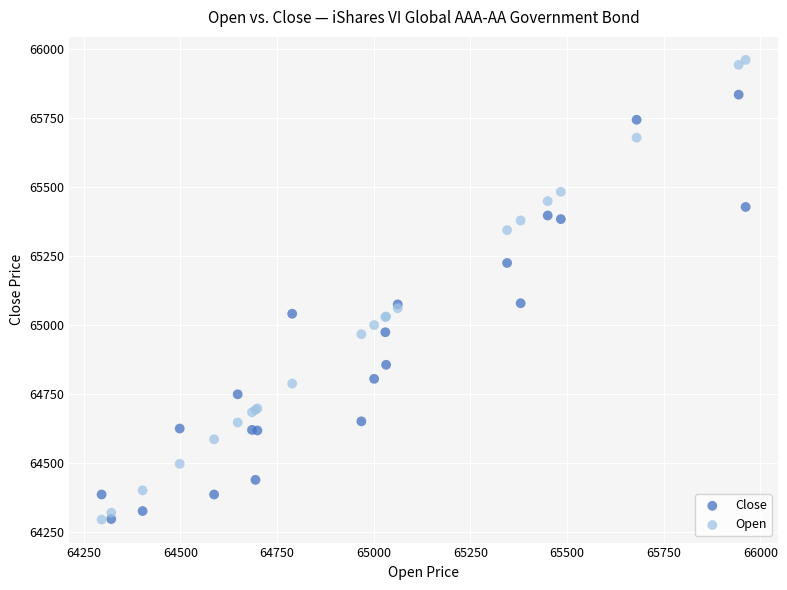

Which series contains the highest Y value?

Open